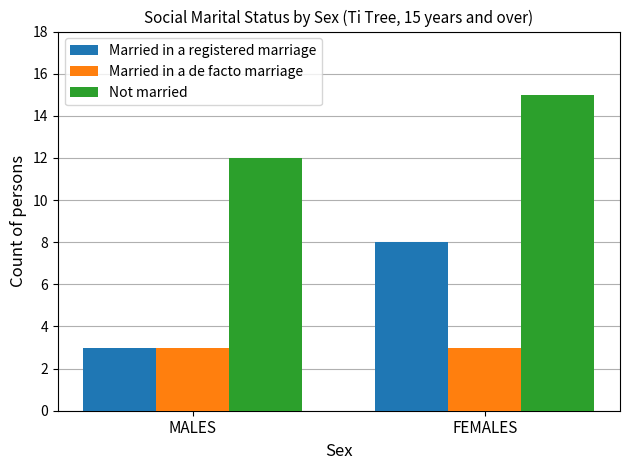

What is the highest value of the Married in a registered marriage series?

8